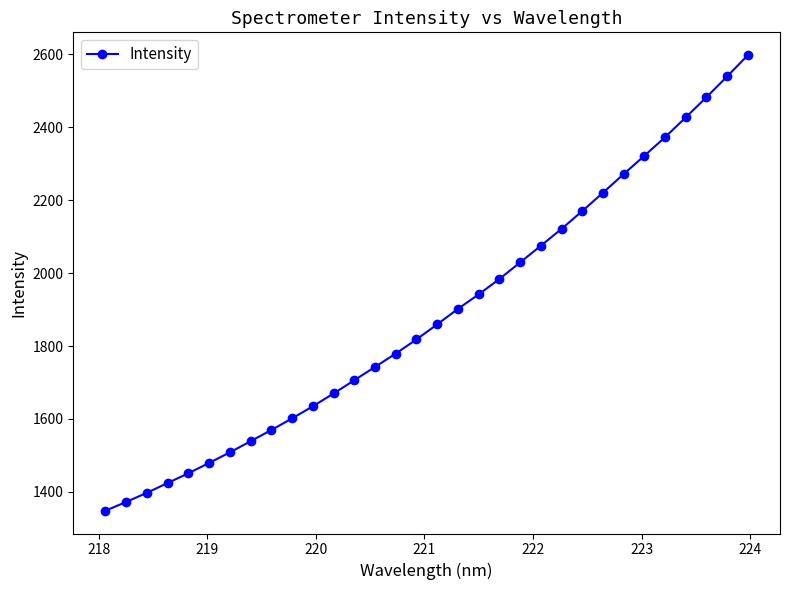

How many categories are shown in the chart?

32